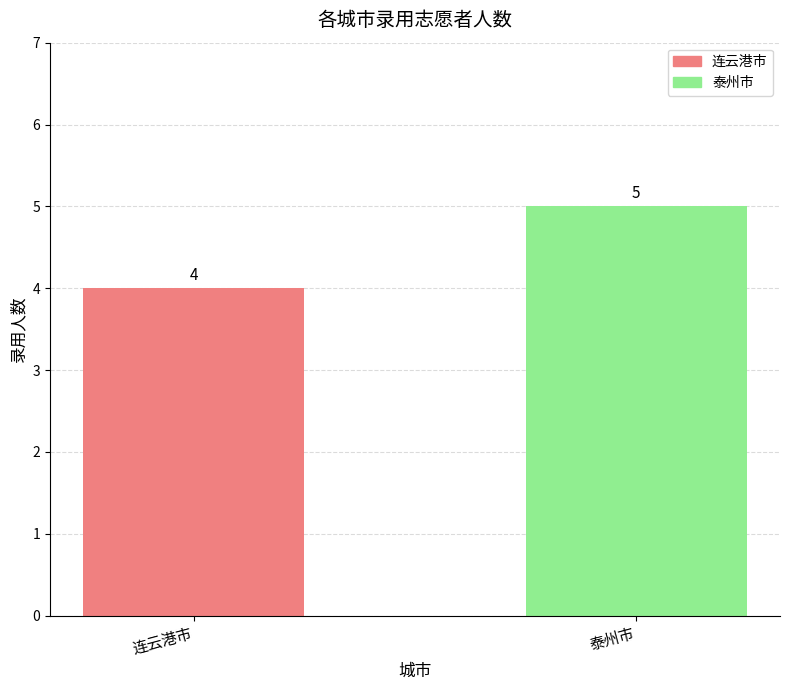

Reading left to right, what are all the values shown in this chart?

4	5